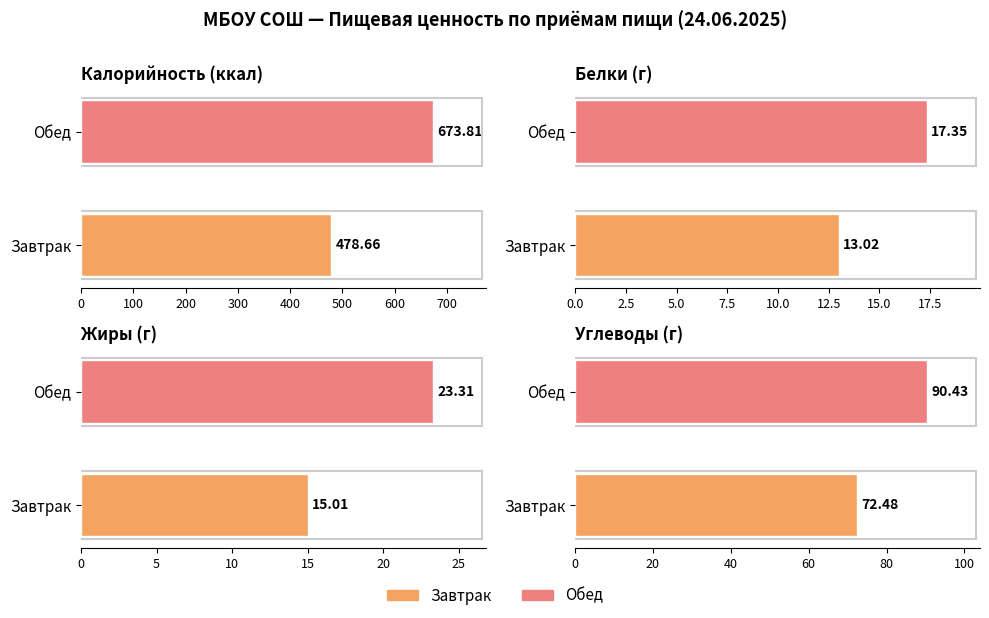

Which series changed the most between Завтрак and Обед?

Калорийность